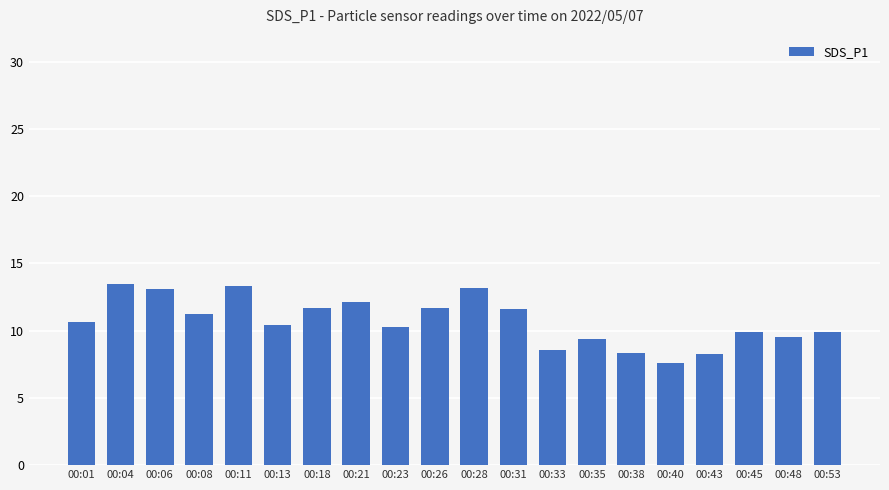

What is the greatest value displayed?

13.5